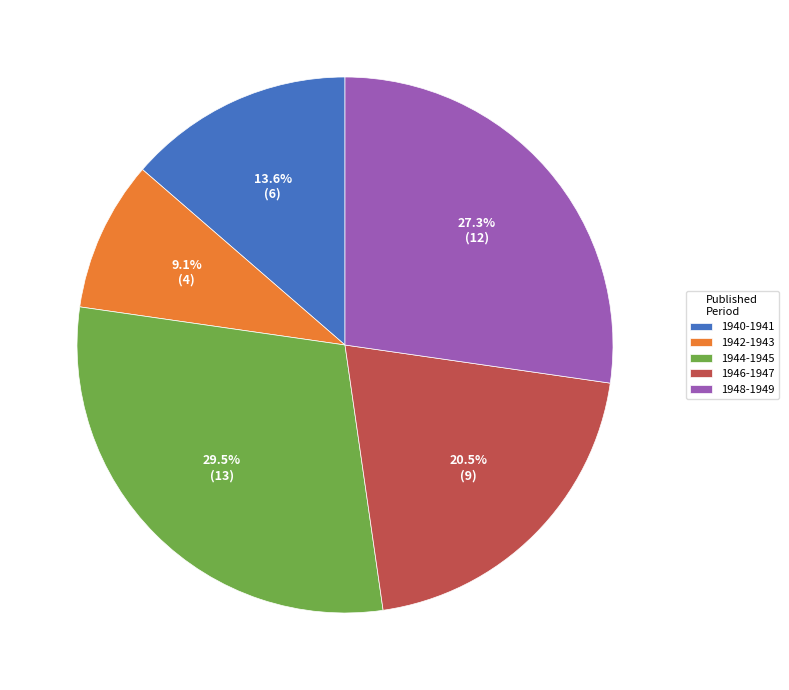

Rank the categories by value from lowest to highest.

1942-1943, 1940-1941, 1946-1947, 1948-1949, 1944-1945